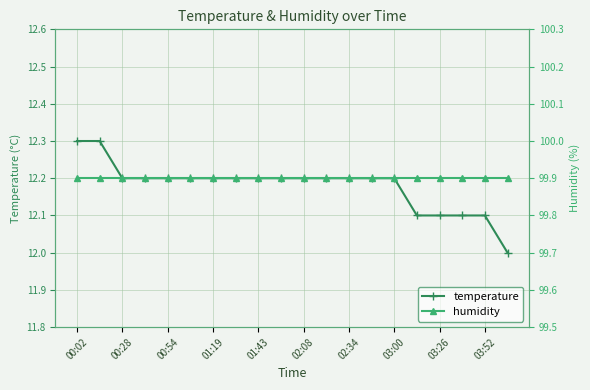

The value of temperature at 00:54 is 21.1. True or false?

False